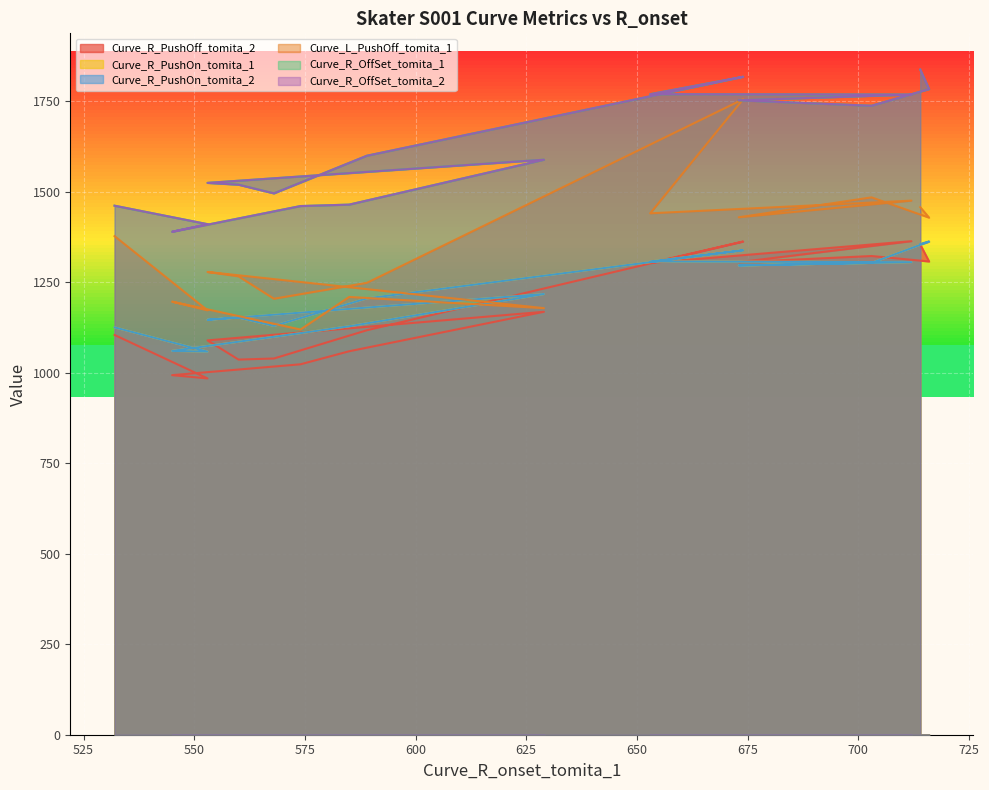

How many lines are shown in the chart?

6